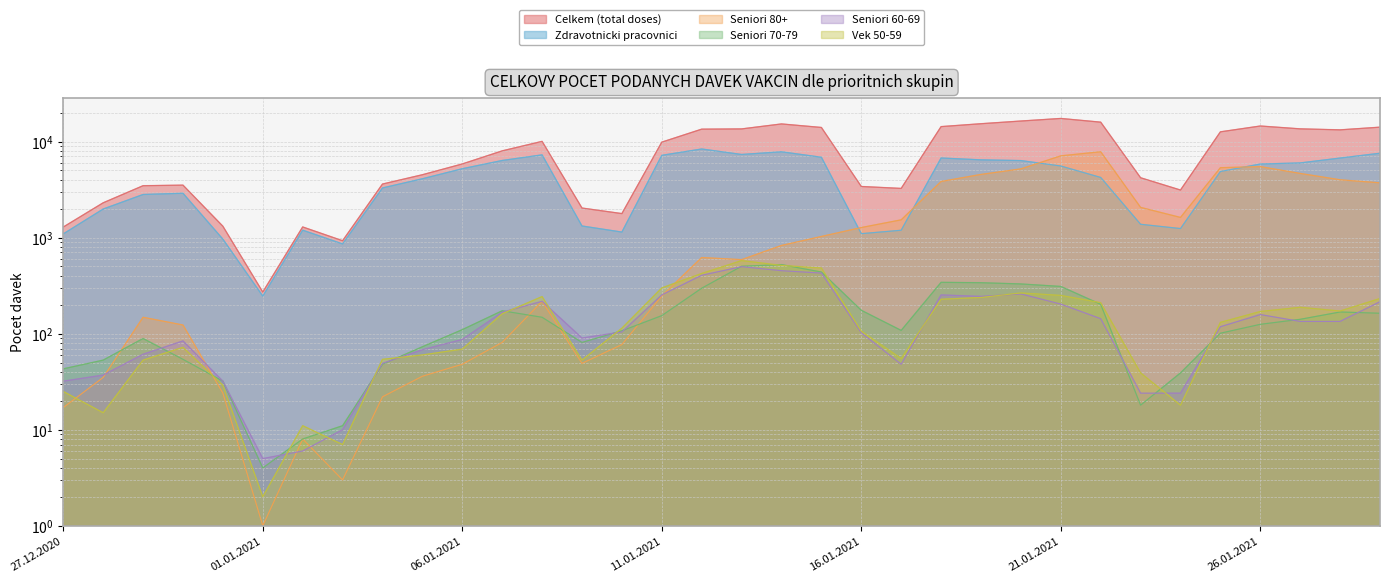

Is it true that Celkem (total doses) equals 13448 at 12.01.2021?

True